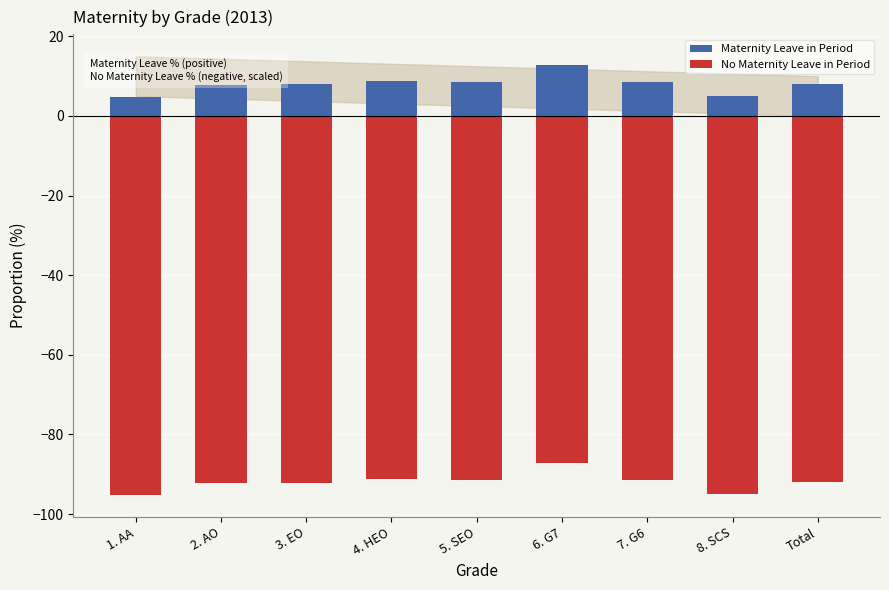

At which label does Maternity Leave in Period reach its peak?

6. G7